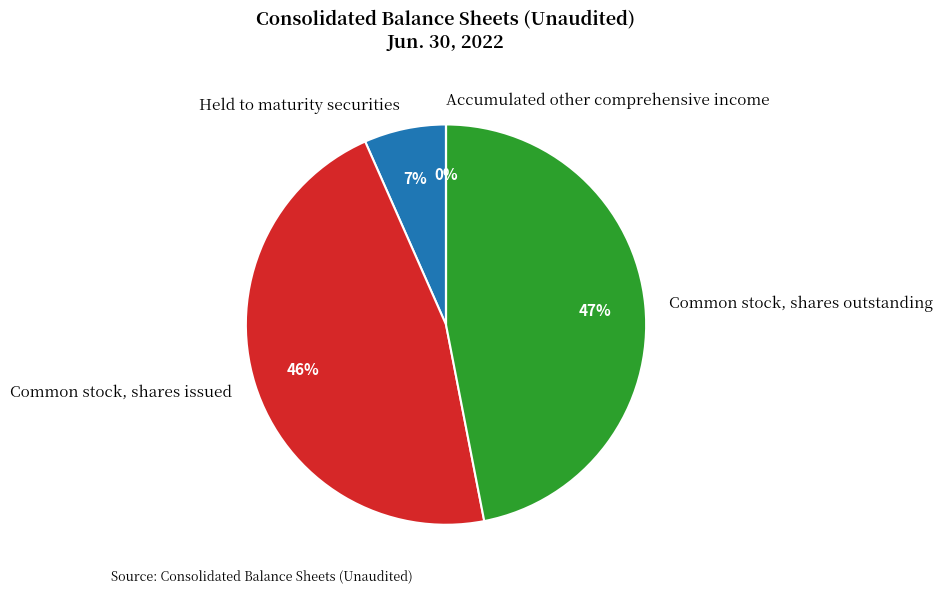

Between Held to maturity securities and Common stock, shares issued, which is larger?

Common stock, shares issued